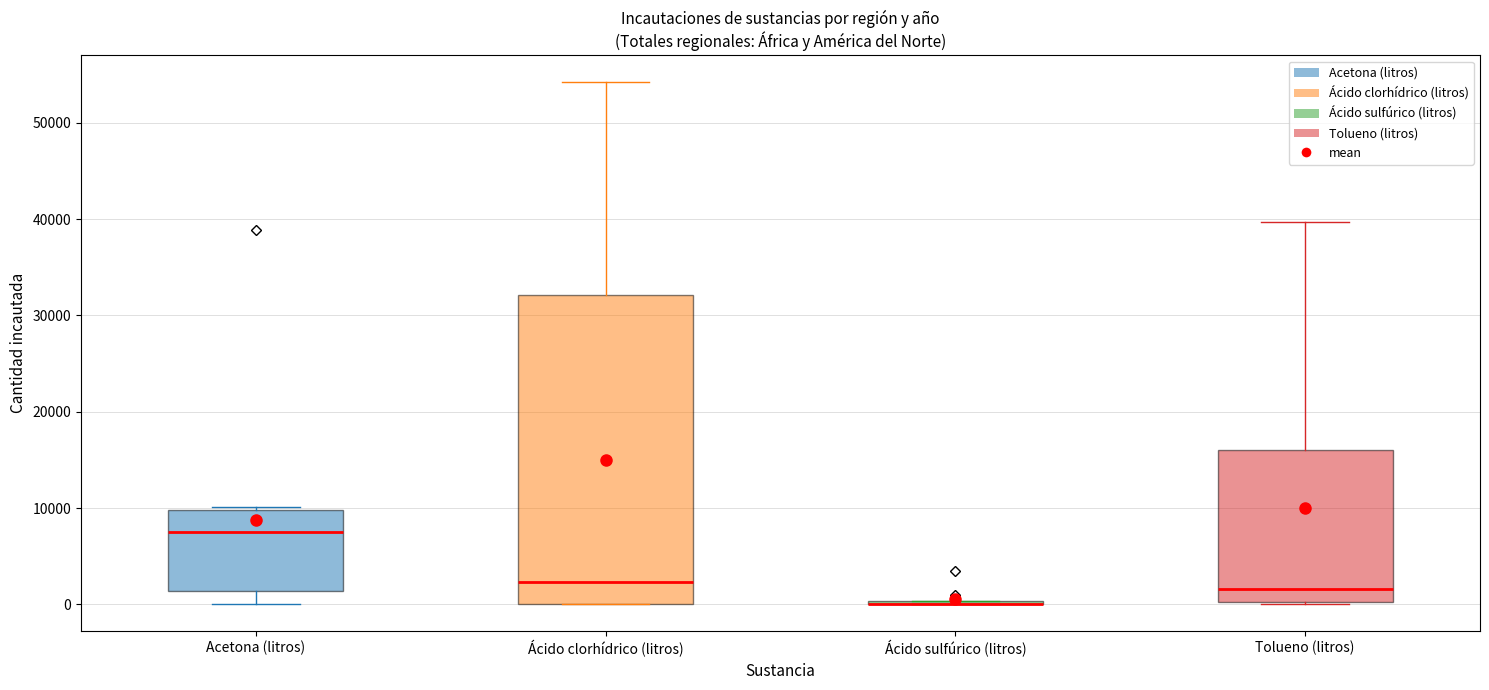

Reading left to right, transcribe this box plot: for each box, give where its median line is, the range the box spans, and where its two whiskers end, as read against the y-axis. The values are not printed on the chart, so give them approximately, as read against the axis.

Acetona (litros): median 7000, box 1000 to 10000, whiskers 0 to 10000
Ácido clorhídrico (litros): median 2000, box 0 to 32000, whiskers 0 to 54000
Ácido sulfúrico (litros): box collapsed to a line at 0, whiskers 0 to 0
Tolueno (litros): median 2000, box 0 to 16000, whiskers 0 to 40000